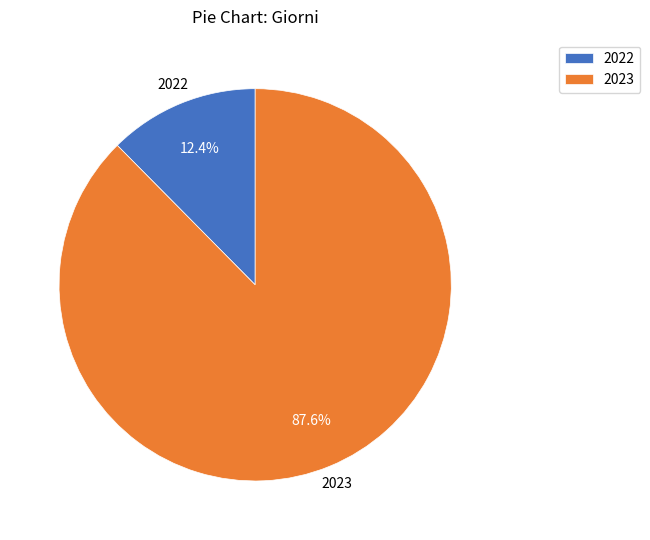

Is it true that 2022 is 27% of the pie?

False